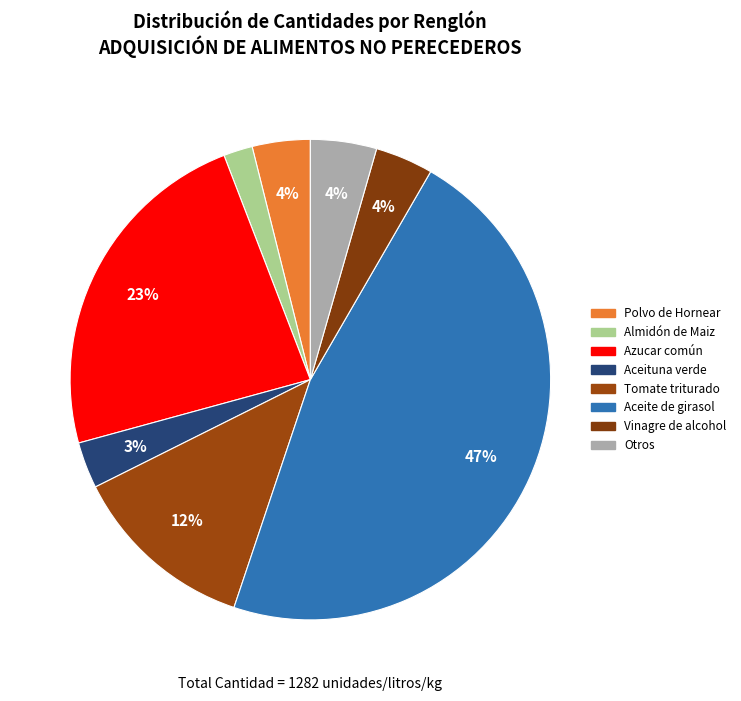

Count the number of slices in the pie.

8